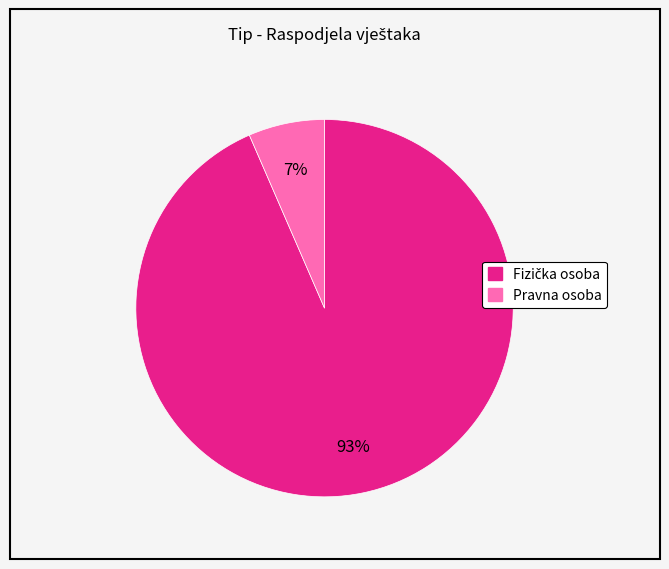

To the nearest percent, what is the average slice percentage?

50%